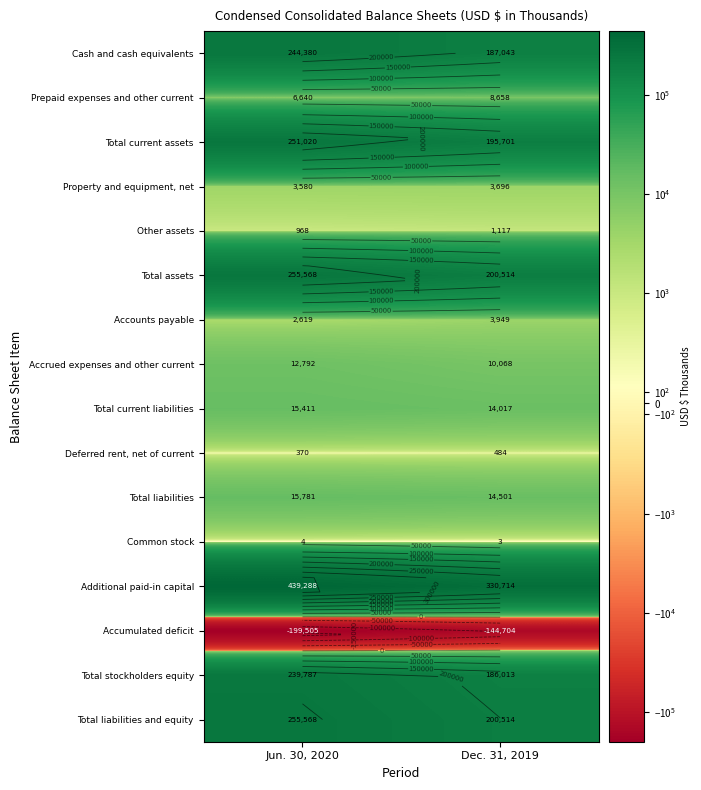

What is the maximum value shown in the chart?

439288